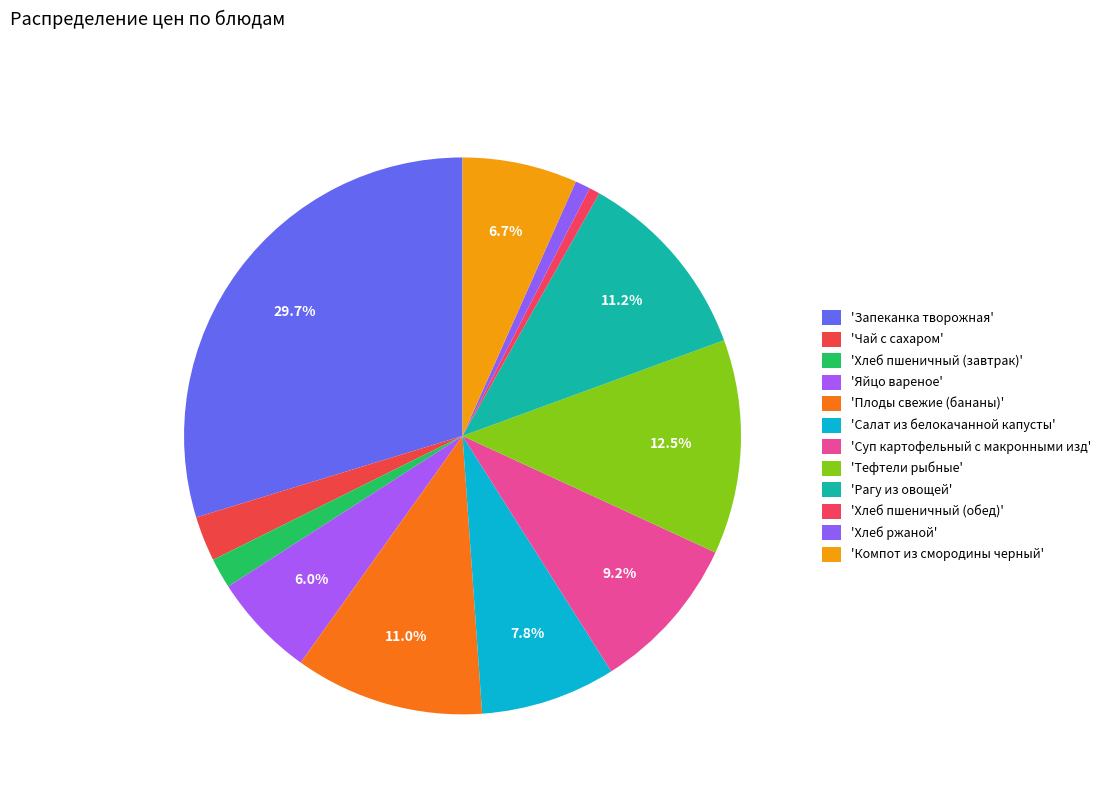

Rank the categories by value from highest to lowest.

Запеканка творожная, Тефтели рыбные, Рагу из овощей, Плоды свежие (бананы), Суп картофельный с макронными изд, Салат из белокачанной капусты, Компот из смородины черный, Яйцо вареное, Чай с сахаром, Хлеб пшеничный (завтрак), Хлеб ржаной, Хлеб пшеничный (обед)